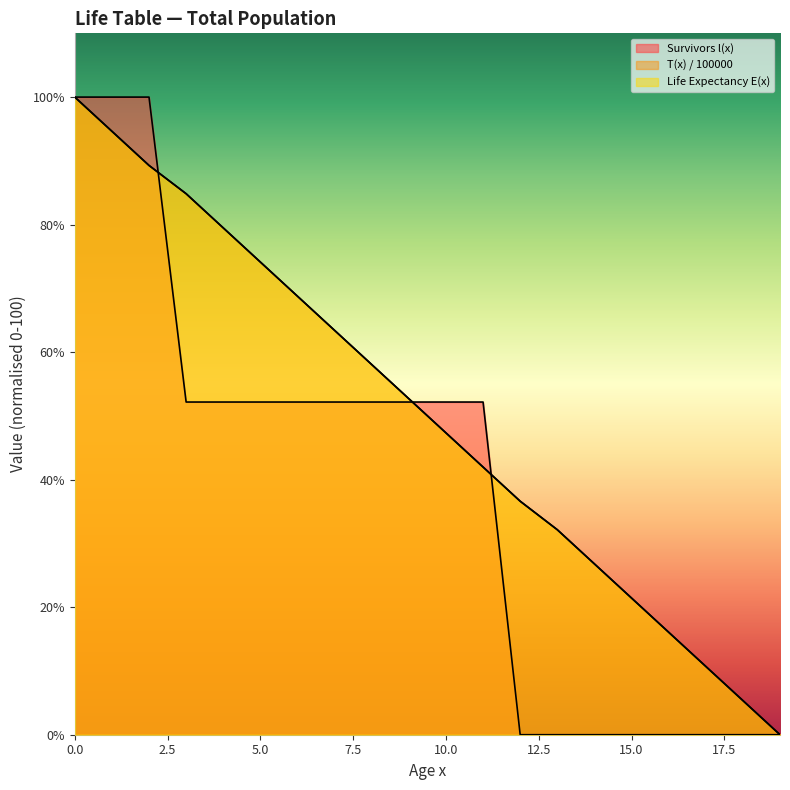

Reading left to right, list all the values displayed in this chart.

Survivors l(x): 100.0	100.0	100.0	52.2	52.2	52.2	52.2	52.2	52.2	52.2	52.2	52.2	0.0	0.0	0.0	0.0	0.0	0.0	0.0	0.0
T(x) / 100000: 100.0	94.6	89.3	84.8	79.5	74.1	68.8	63.4	58.1	52.7	47.3	42.0	36.6	32.2	26.8	21.4	16.1	10.7	5.4	0.0
Life Expectancy E(x): 100.0	94.6	89.3	84.8	79.5	74.1	68.8	63.4	58.1	52.7	47.3	42.0	36.6	32.2	26.8	21.4	16.1	10.7	5.4	0.0